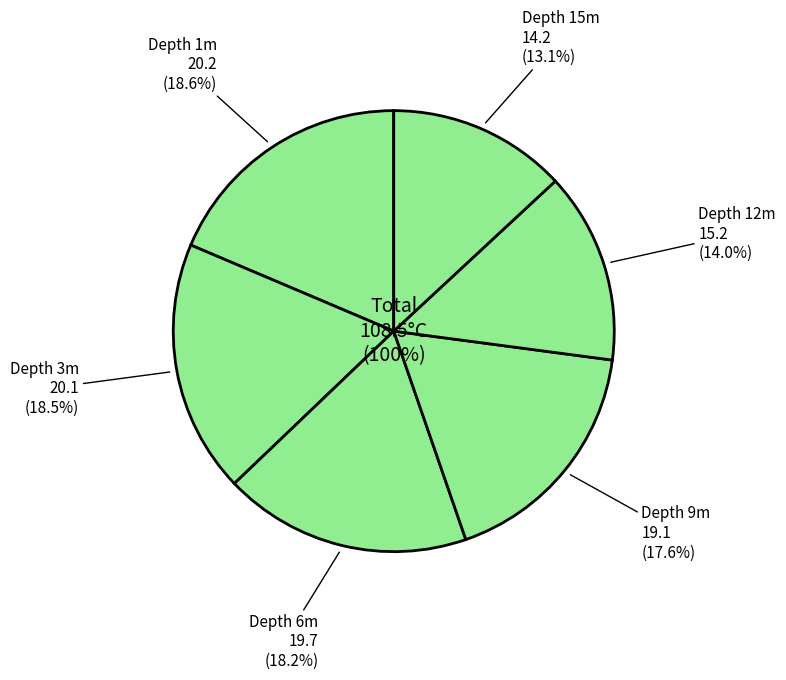

What percentage is NOT represented by 9?

82.4%